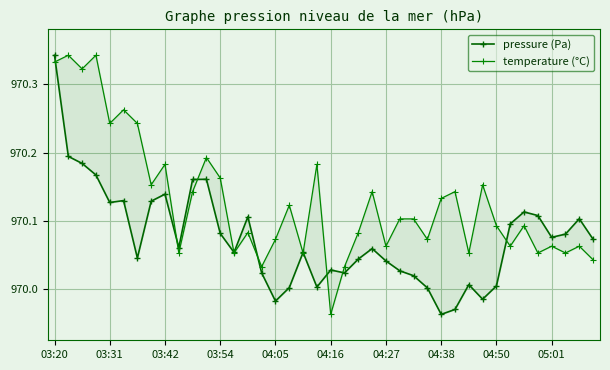

What are all the series names shown in the legend?

pressure (Pa), temperature (°C)